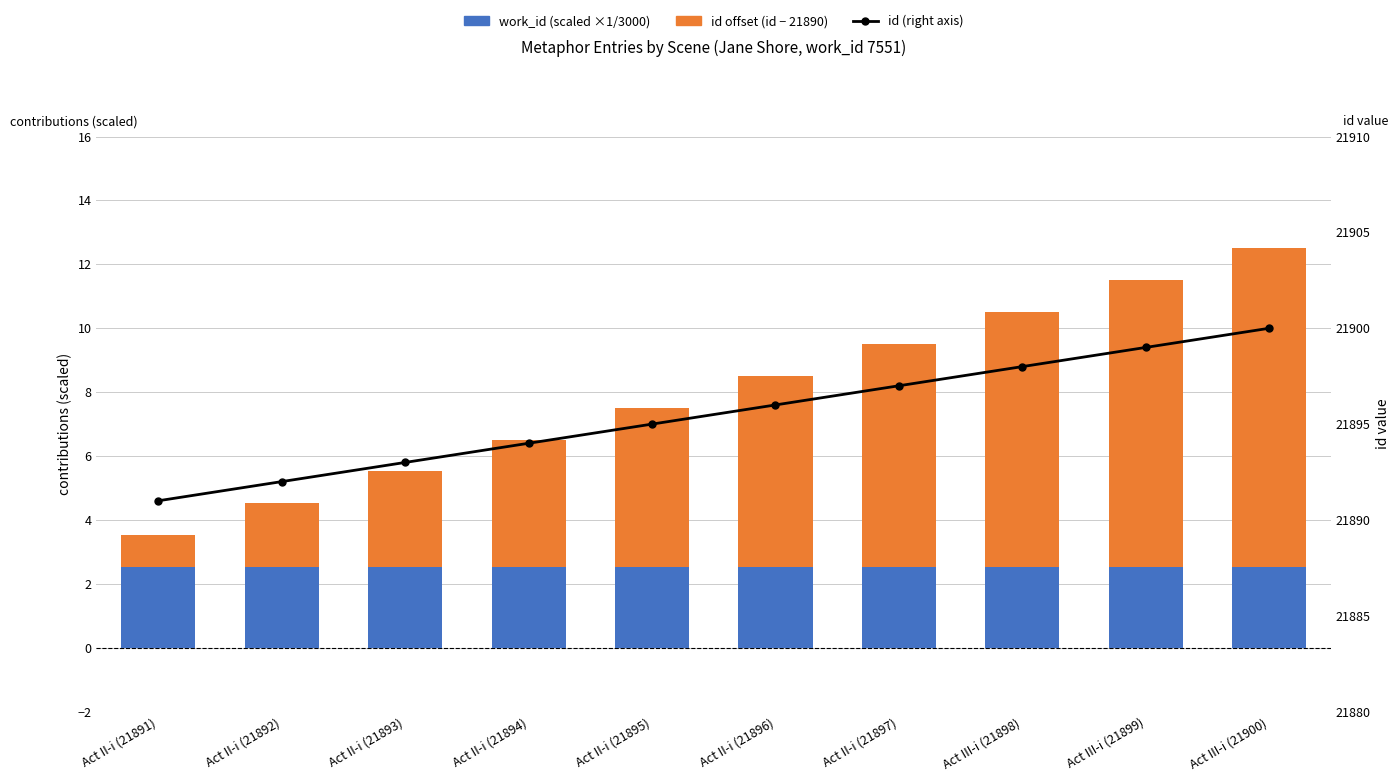

What is the average value of the work_id (scaled ×1/3000) series?

2.5